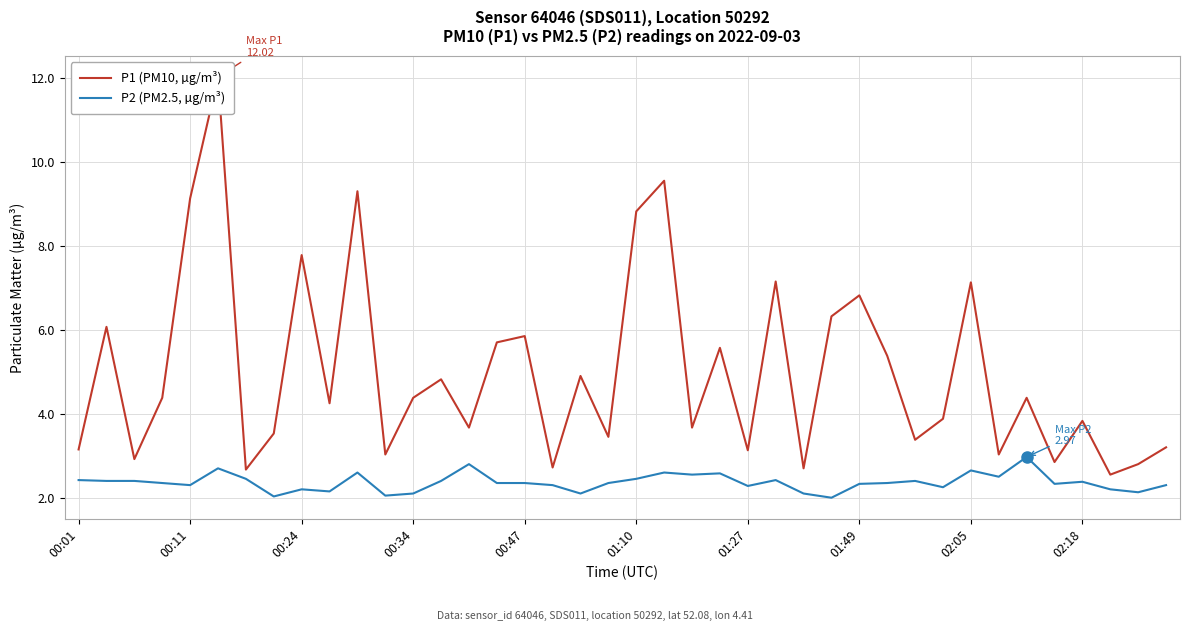

What is the highest value of the P2 (PM2.5, µg/m³) series?

3.0